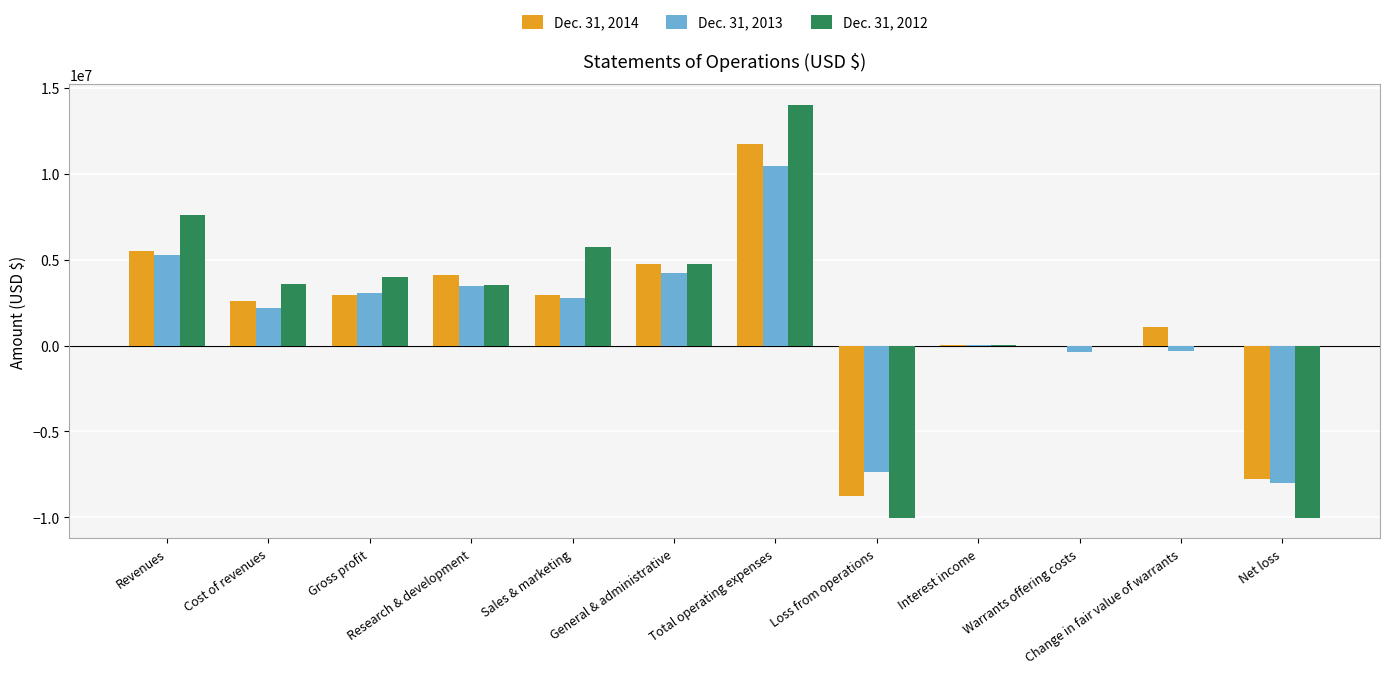

At which label does Dec. 31, 2012 first exceed 3588806?

Revenues